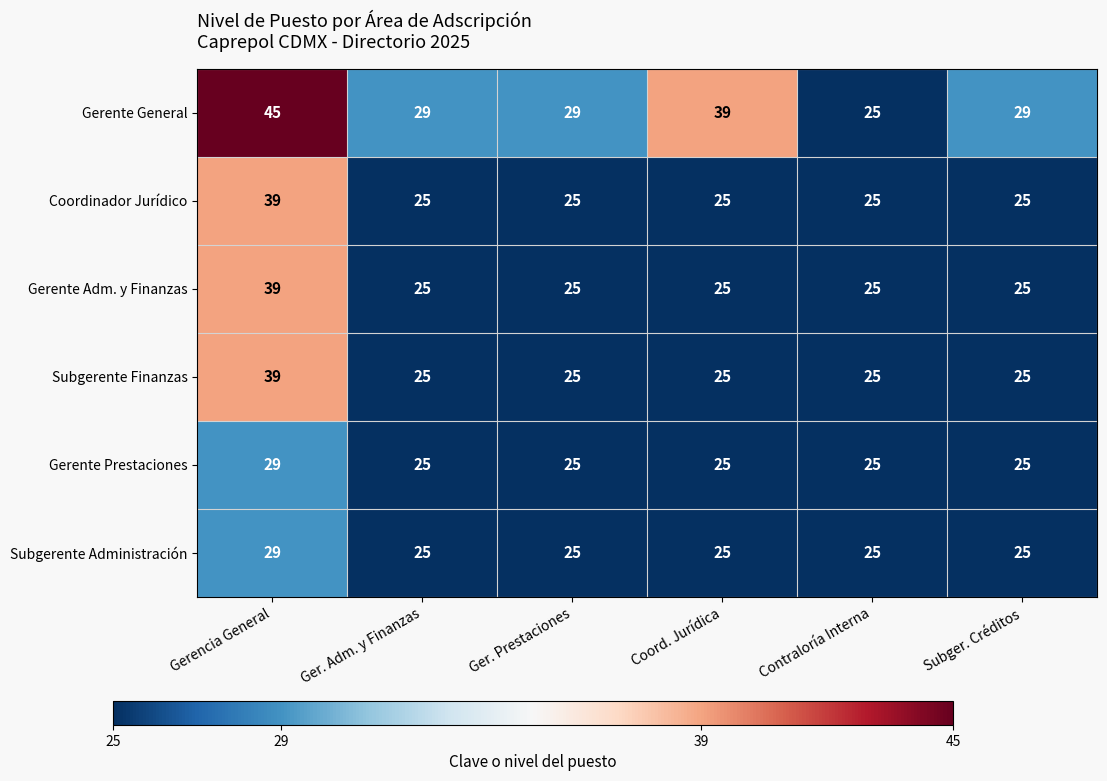

What is the difference between the highest and lowest values at Subger. Créditos?

4